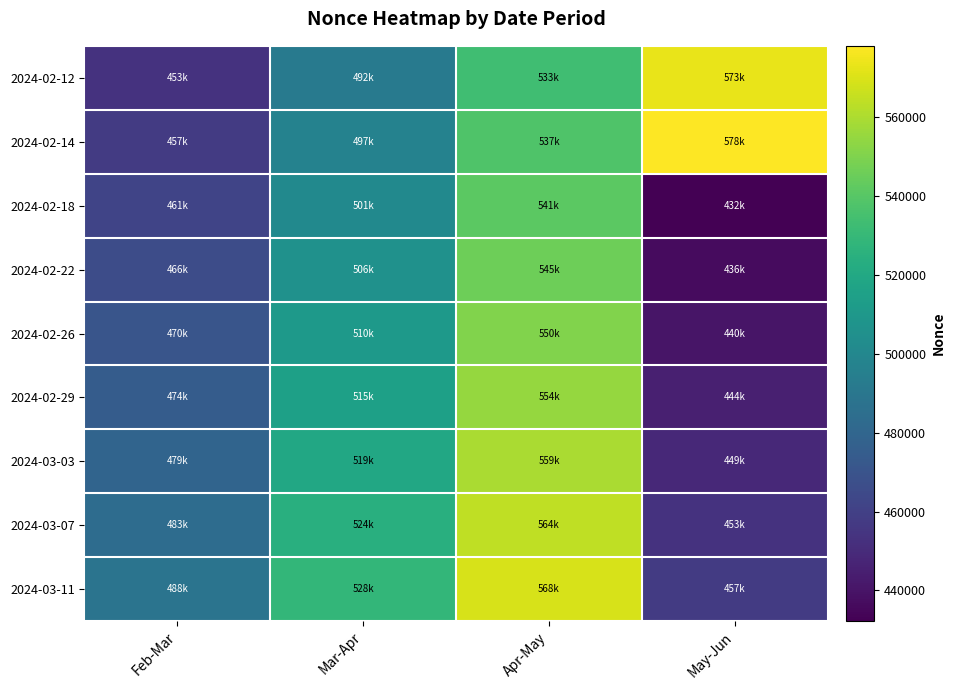

What is the minimum value shown in the chart?

432185